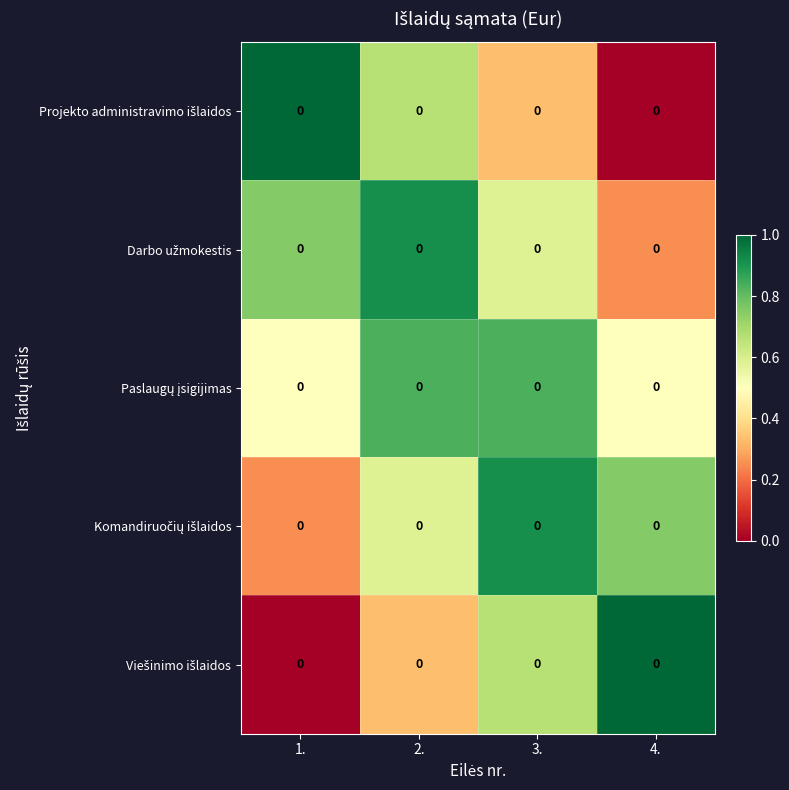

Rank the series by their maximum value, from lowest to highest.

Paslaugų įsigijimas, Komandiruočių išlaidos, Darbo užmokestis, Projekto administravimo išlaidos, Viešinimo išlaidos